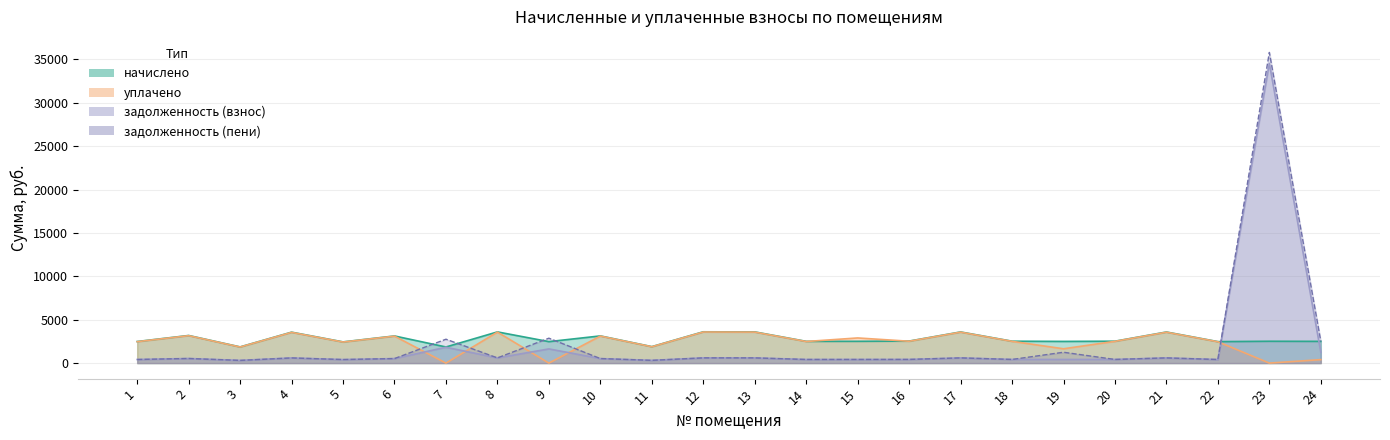

Does the chart have visible grid lines?

Yes